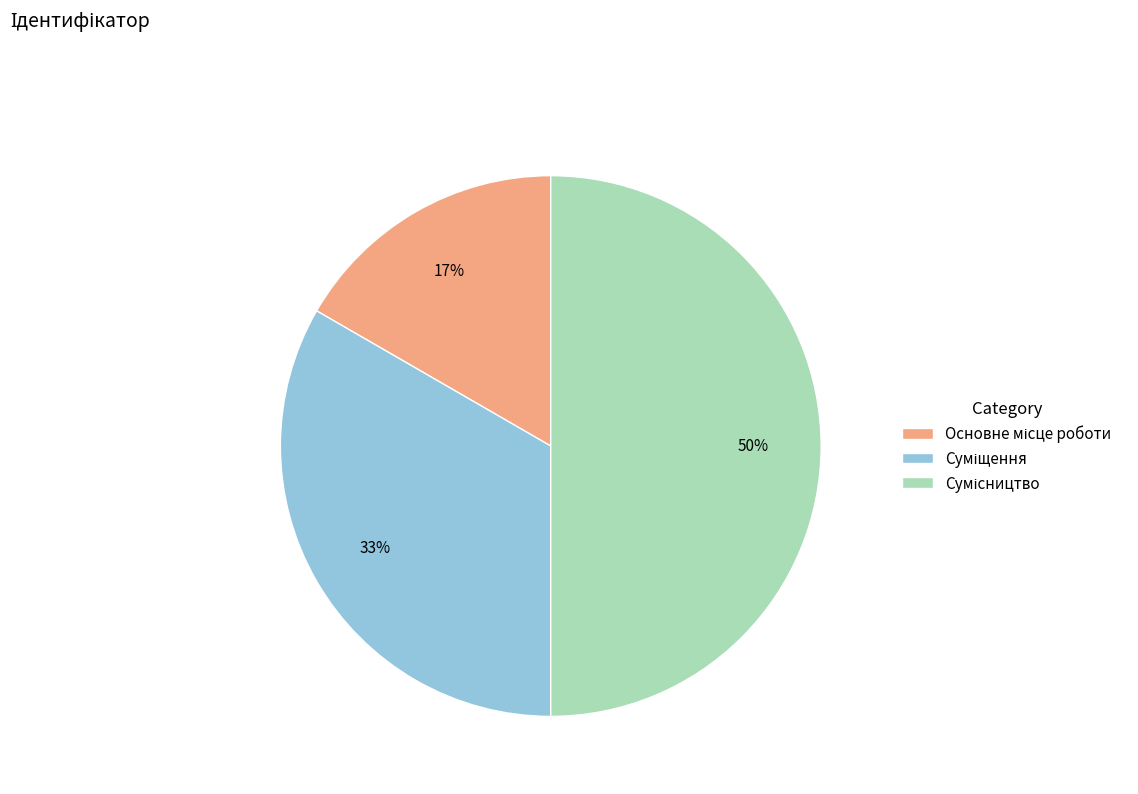

To the nearest percent, what is the average slice percentage?

33%